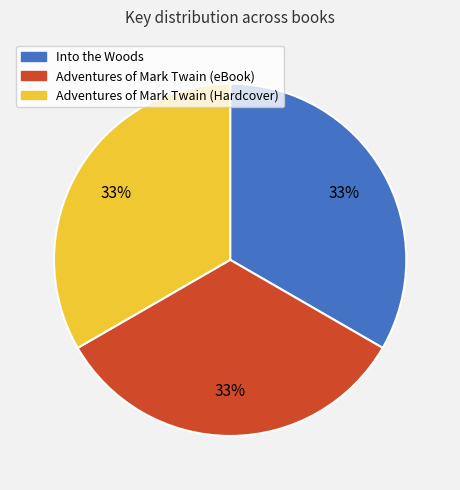

True or false: Into the Woods accounts for 26% of the total.

False